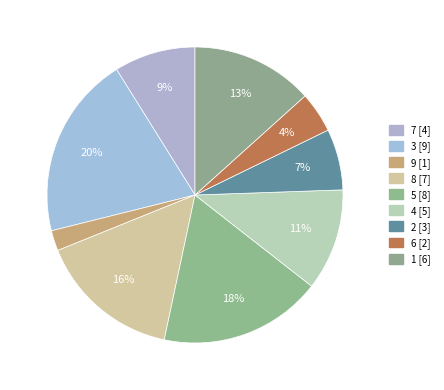

Does any single category account for the majority?

No